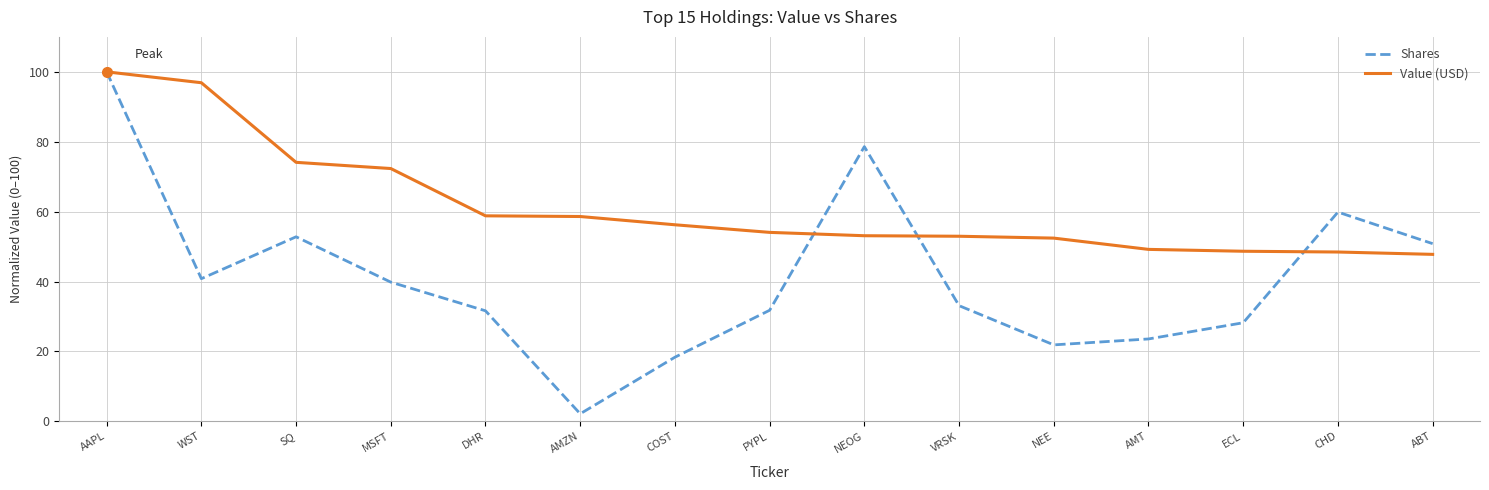

At which label does Shares reach its peak?

AAPL